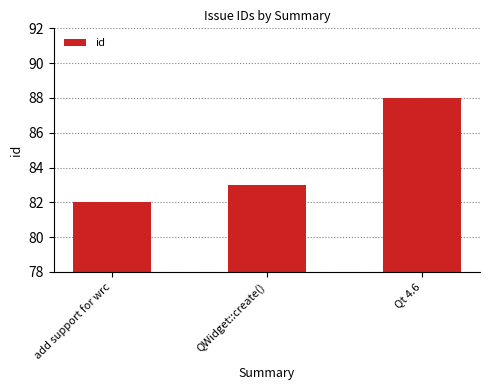

Reading left to right, extract all data points from this chart.

82	83	88